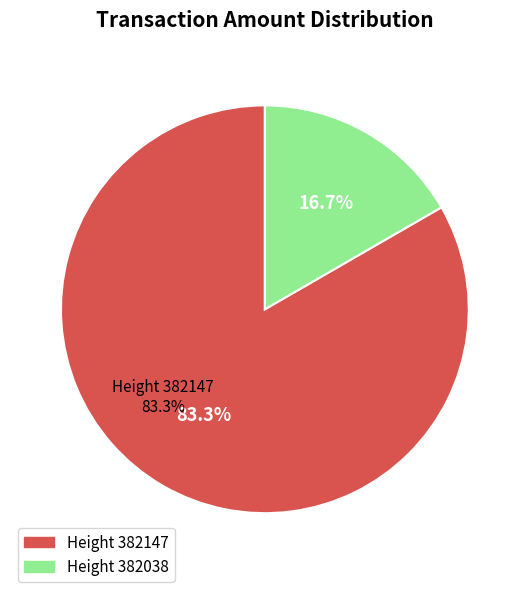

Is there any slice that represents more than half of the pie?

Yes